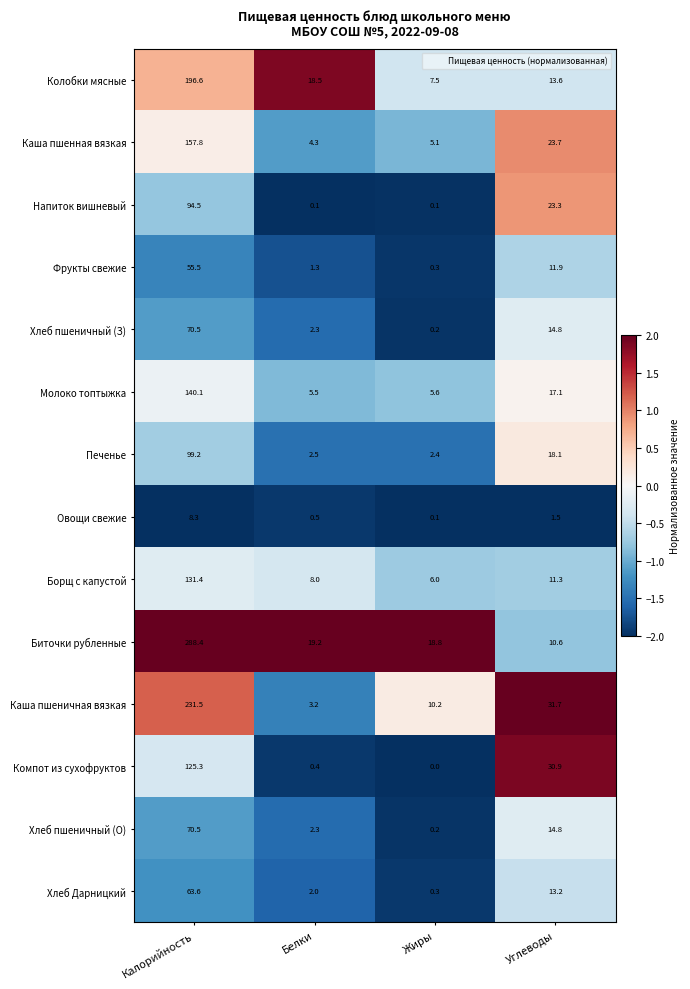

At which label does Каша пшеничная вязкая first exceed 31?

Калорийность